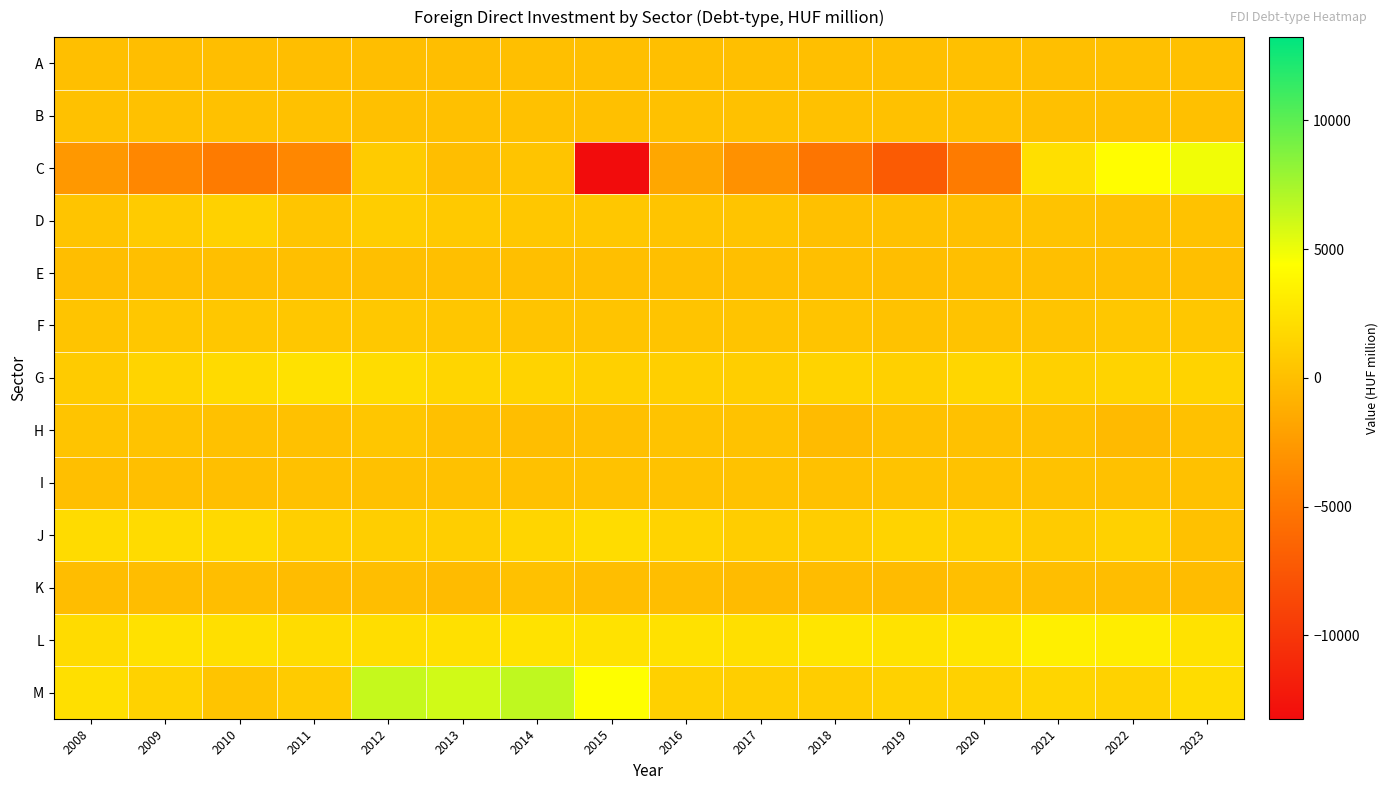

Reading left to right, what are all the values shown in this chart?

A: 2008=3.2	2009=-2.2	2010=-22.2	2011=-40.4	2012=-13.1	2013=-21.5	2014=12.1	2015=49.1	2016=38.9	2017=37.6	2018=35.4	2019=27.5	2020=56.1	2021=25.4	2022=74.5	2023=82.4
B: 2008=144.1	2009=188.7	2010=136.7	2011=166.2	2012=77.4	2013=102.9	2014=131.0	2015=93.8	2016=121.2	2017=162.1	2018=171.9	2019=144.9	2020=132.5	2021=97.2	2022=98.0	2023=90.3
C: 2008=-2646.4	2009=-3868.8	2010=-4653.9	2011=-3860.1	2012=862.7	2013=-30.3	2014=336.8	2015=-13237.5	2016=-1637.9	2017=-3158.2	2018=-5192.4	2019=-7184.3	2020=-4657.9	2021=2184.8	2022=4252.1	2023=4892.3
D: 2008=373.2	2009=863.0	2010=1243.1	2011=455.3	2012=988.6	2013=702.0	2014=519.8	2015=597.8	2016=388.3	2017=373.1	2018=89.2	2019=151.9	2020=56.3	2021=309.8	2022=192.3	2023=255.0
E: 2008=-2.2	2009=23.0	2010=44.6	2011=42.6	2012=37.8	2013=35.2	2014=12.6	2015=3.5	2016=1.3	2017=0.6	2018=0.8	2019=-1.4	2020=2.1	2021=11.4	2022=5.5	2023=23.9
F: 2008=337.6	2009=547.1	2010=529.0	2011=586.6	2012=636.1	2013=487.9	2014=410.3	2015=328.2	2016=390.1	2017=360.0	2018=372.9	2019=252.0	2020=307.9	2021=388.3	2022=530.5	2023=575.7
G: 2008=862.5	2009=1452.5	2010=1885.6	2011=2327.6	2012=2014.0	2013=1539.9	2014=1430.4	2015=1186.8	2016=1112.4	2017=1076.1	2018=1433.9	2019=1140.7	2020=1628.3	2021=1240.3	2022=1387.5	2023=1386.0
H: 2008=387.1	2009=275.3	2010=170.7	2011=160.1	2012=469.8	2013=51.9	2014=-67.3	2015=71.6	2016=275.6	2017=226.0	2018=-306.4	2019=175.4	2020=160.7	2021=124.3	2022=-319.5	2023=175.1
I: 2008=46.7	2009=49.5	2010=50.4	2011=134.3	2012=140.0	2013=152.8	2014=170.7	2015=212.7	2016=223.8	2017=213.1	2018=187.3	2019=264.6	2020=246.2	2021=218.2	2022=196.8	2023=170.6
J: 2008=1919.1	2009=1913.4	2010=1777.4	2011=1123.4	2012=1059.9	2013=1036.1	2014=1532.0	2015=2035.0	2016=1393.9	2017=952.6	2018=954.9	2019=1369.7	2020=1233.8	2021=839.3	2022=1256.4	2023=130.7
K: 2008=-124.9	2009=-137.3	2010=-6.5	2011=-160.3	2012=-14.9	2013=-223.9	2014=130.5	2015=-23.6	2016=-34.1	2017=-283.0	2018=-166.3	2019=-226.1	2020=10.5	2021=-77.8	2022=-112.7	2023=-203.2
L: 2008=1933.8	2009=2342.0	2010=2223.8	2011=2058.6	2012=2078.0	2013=2306.7	2014=2446.4	2015=2389.5	2016=2332.9	2017=2207.7	2018=2652.9	2019=2425.6	2020=2615.9	2021=3357.8	2022=3192.1	2023=2475.3
M: 2008=2198.4	2009=1335.7	2010=397.4	2011=853.7	2012=6363.1	2013=6017.8	2014=6567.1	2015=4400.4	2016=1212.3	2017=1046.0	2018=956.4	2019=1246.0	2020=1245.2	2021=1517.0	2022=1327.4	2023=1968.5